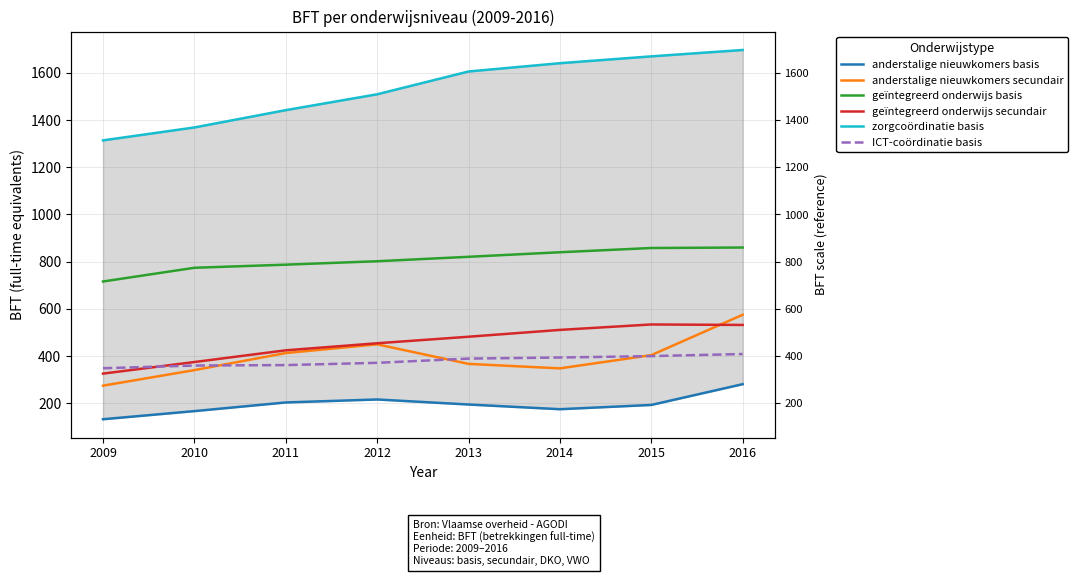

Does the chart display data point markers on the line(s)?

No